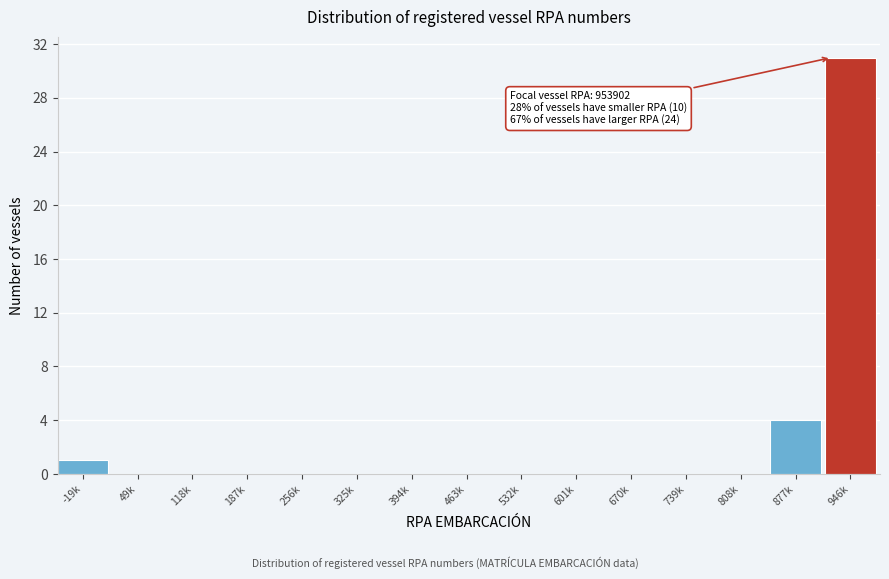

Reading right to left, extract all data points from this chart.

946k=31	877k=4	808k=0	739k=0	670k=0	601k=0	532k=0	463k=0	394k=0	325k=0	256k=0	187k=0	118k=0	49k=0	-19k=1